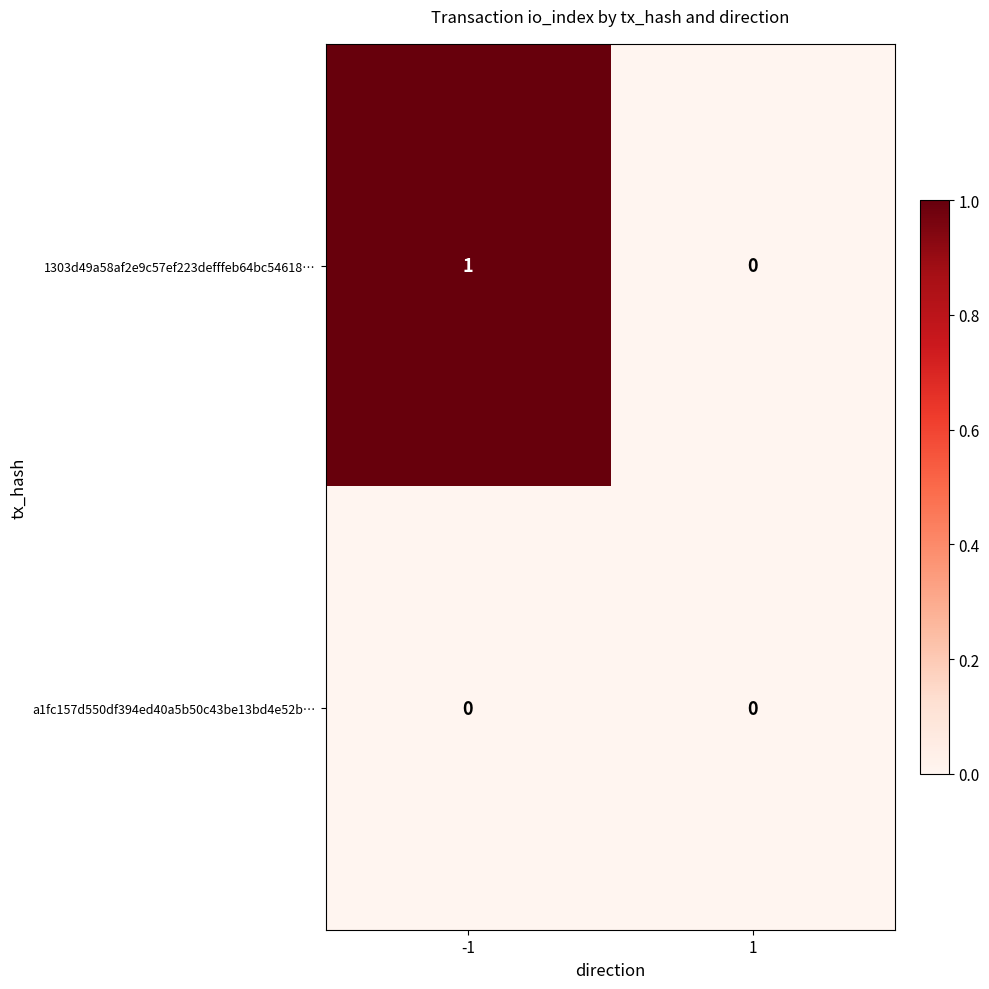

What is the maximum value shown in the chart?

1